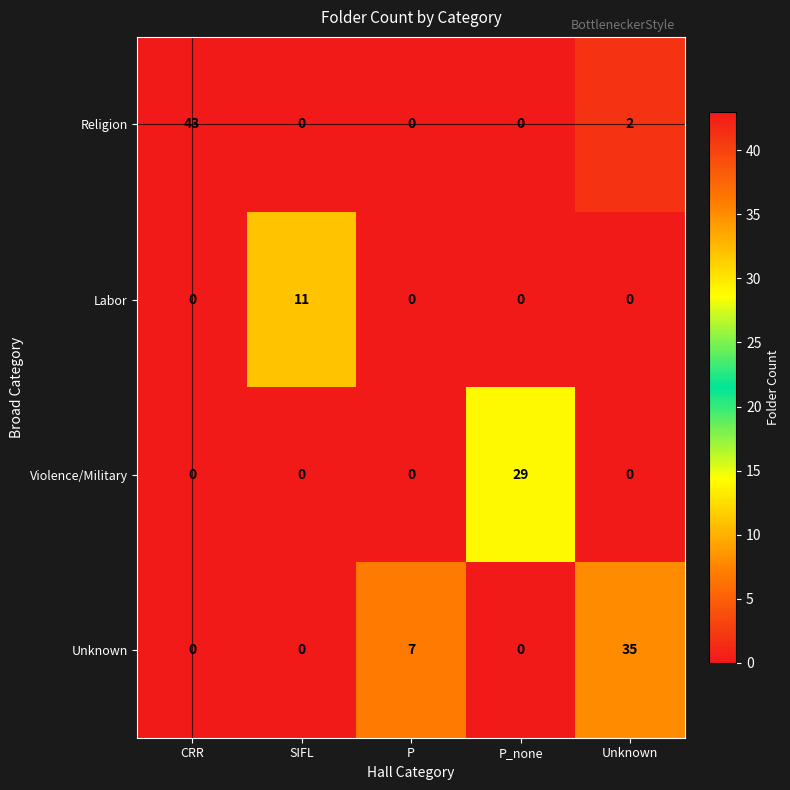

Reading right to left, transcribe all the data shown in this chart.

Religion: Unknown=2	P_none=0	P=0	SIFL=0	CRR=43
Labor: Unknown=0	P_none=0	P=0	SIFL=11	CRR=0
Violence/Military: Unknown=0	P_none=29	P=0	SIFL=0	CRR=0
Unknown: Unknown=35	P_none=0	P=7	SIFL=0	CRR=0